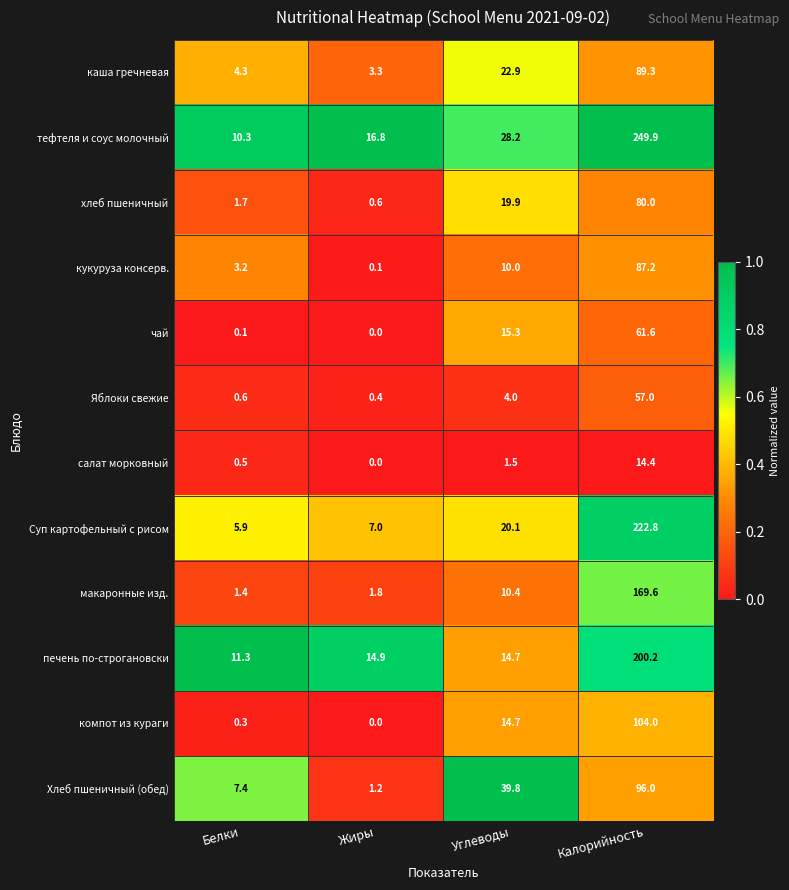

What is the spread (max minus min) of values at Жиры?

16.8